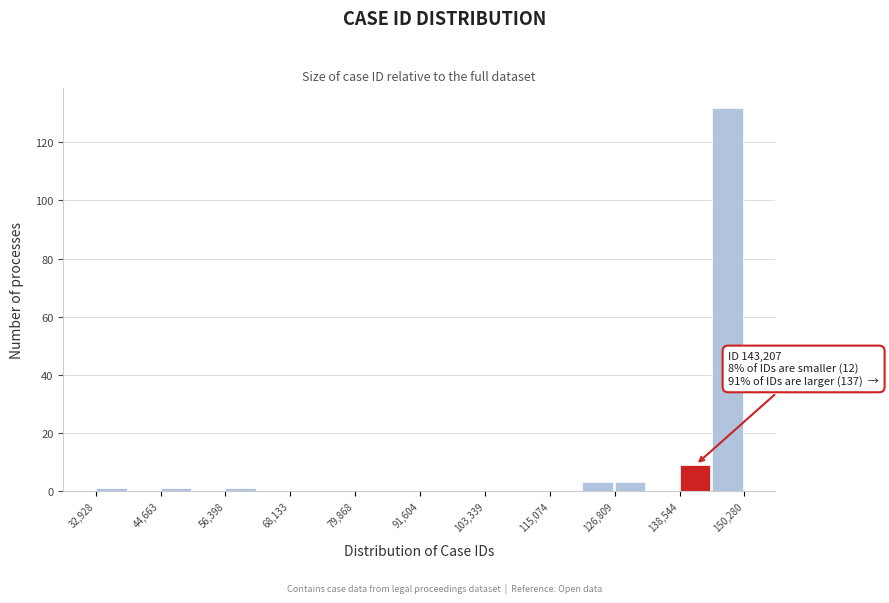

Around what value on the x-axis is the tallest bar? Give the approximate position of its centre, as read against the axis.

148000